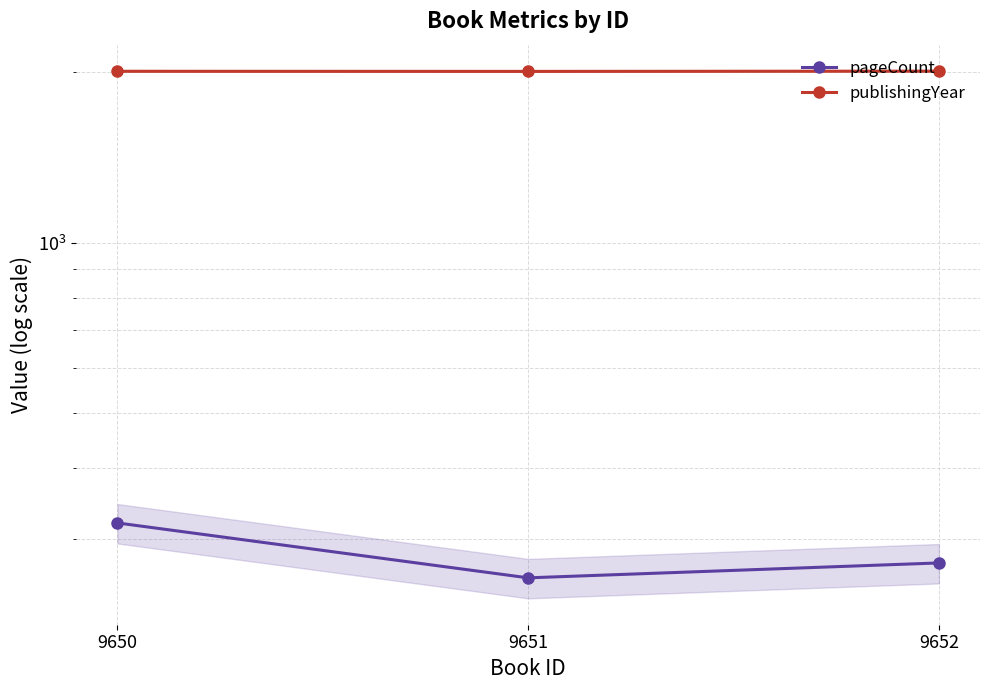

What is the total value across all series at 9652?

2280